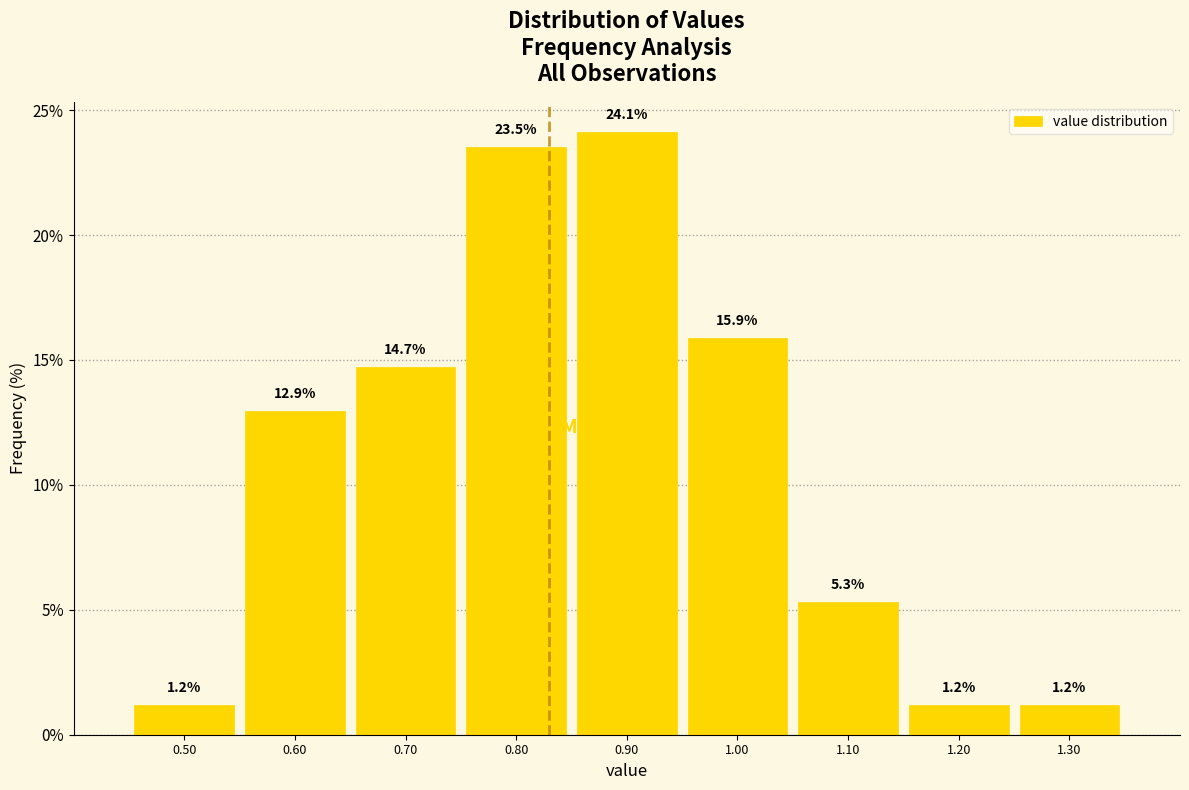

Over which range of the x-axis is the bar tallest?

0.85 to 0.95